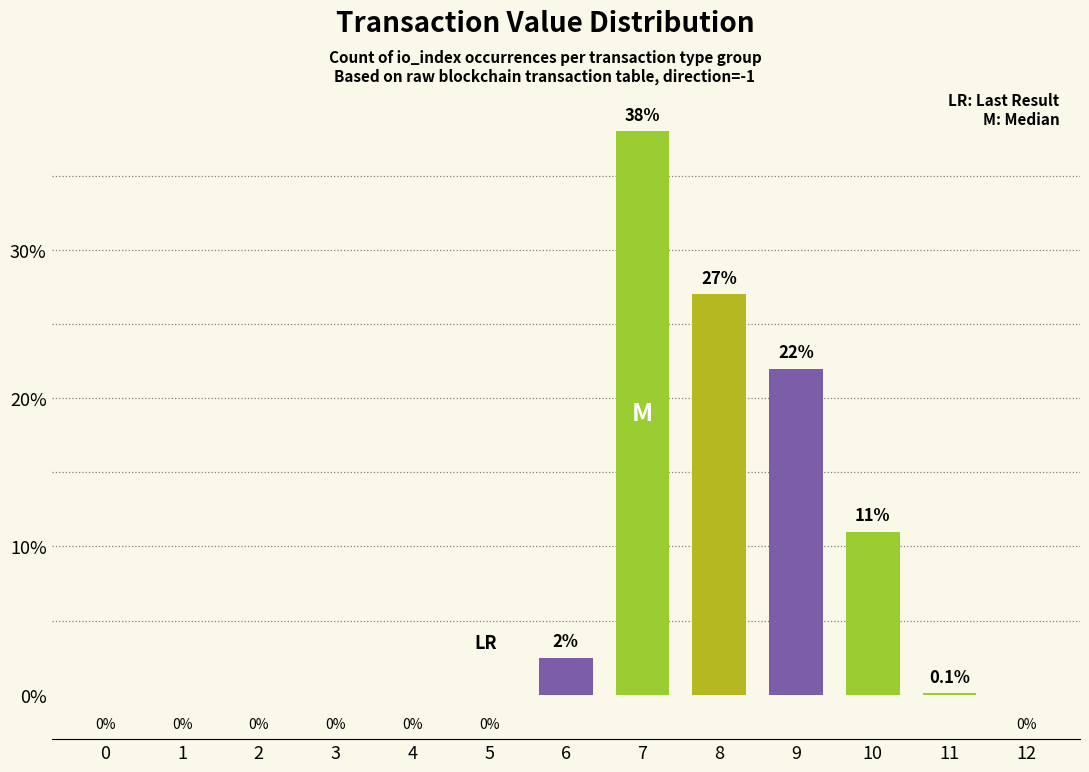

What is the maximum value shown in the chart?

38.0